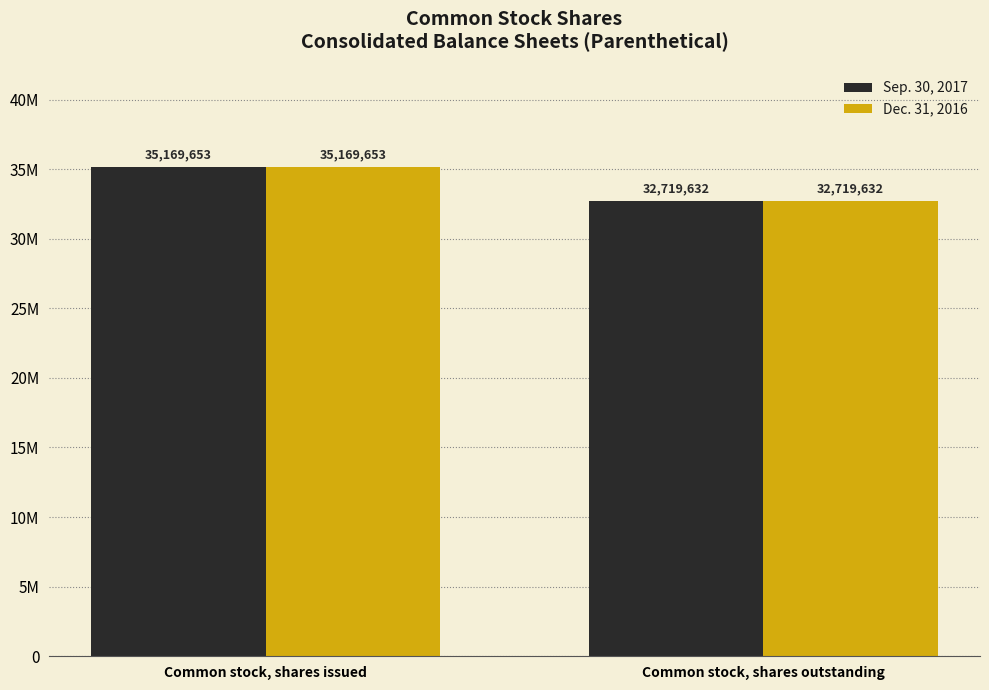

How many Dec. 31, 2016 values are between 32719632 and 35169653?

2